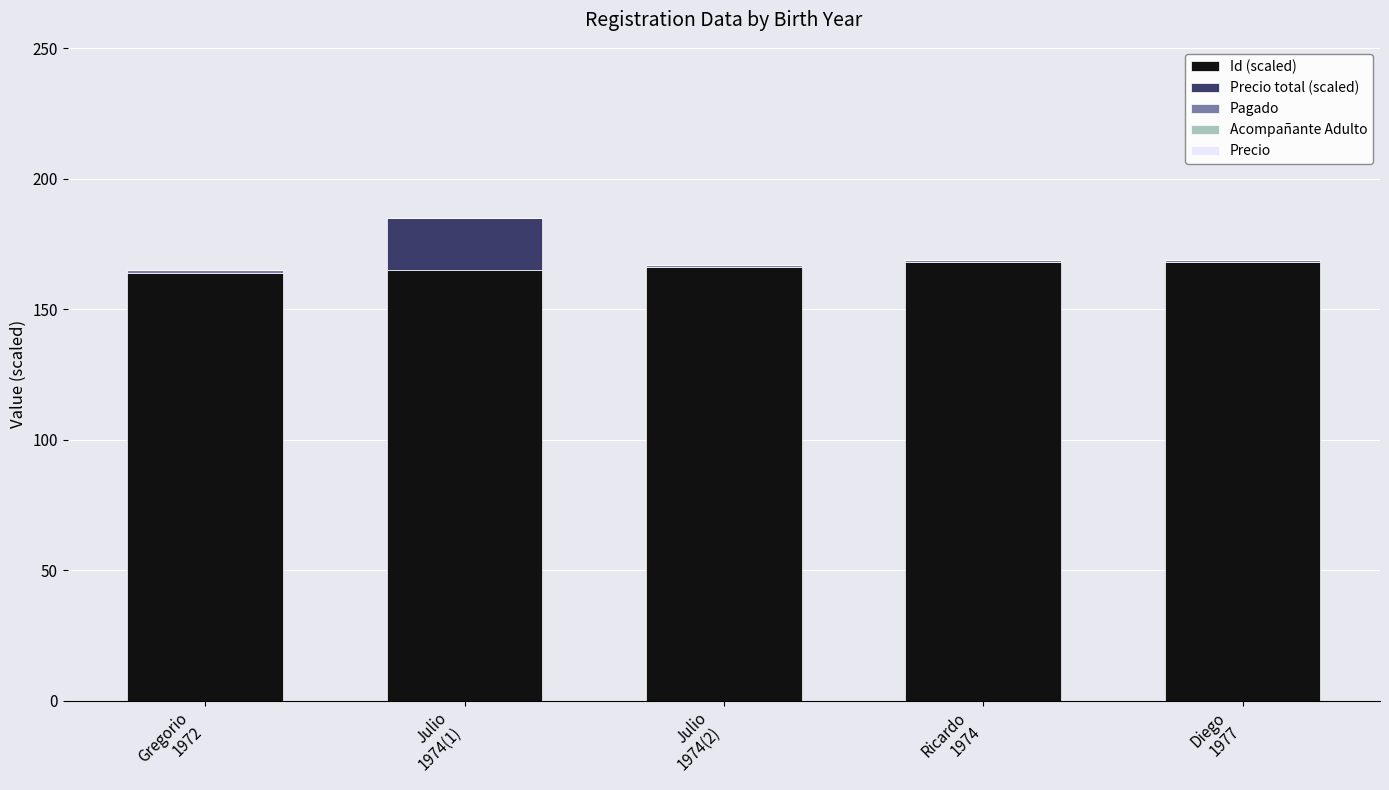

What is the highest value of the Id (scaled) series?

168